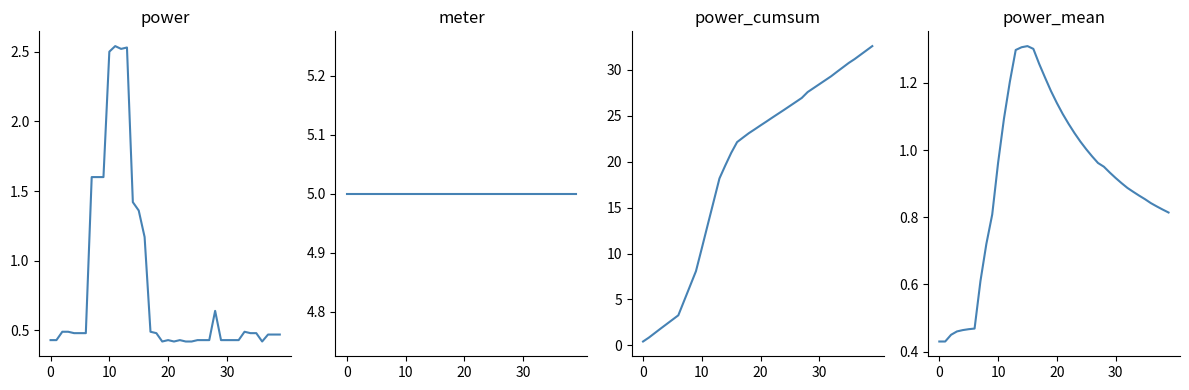

What is the total value across all series at 27?

33.3